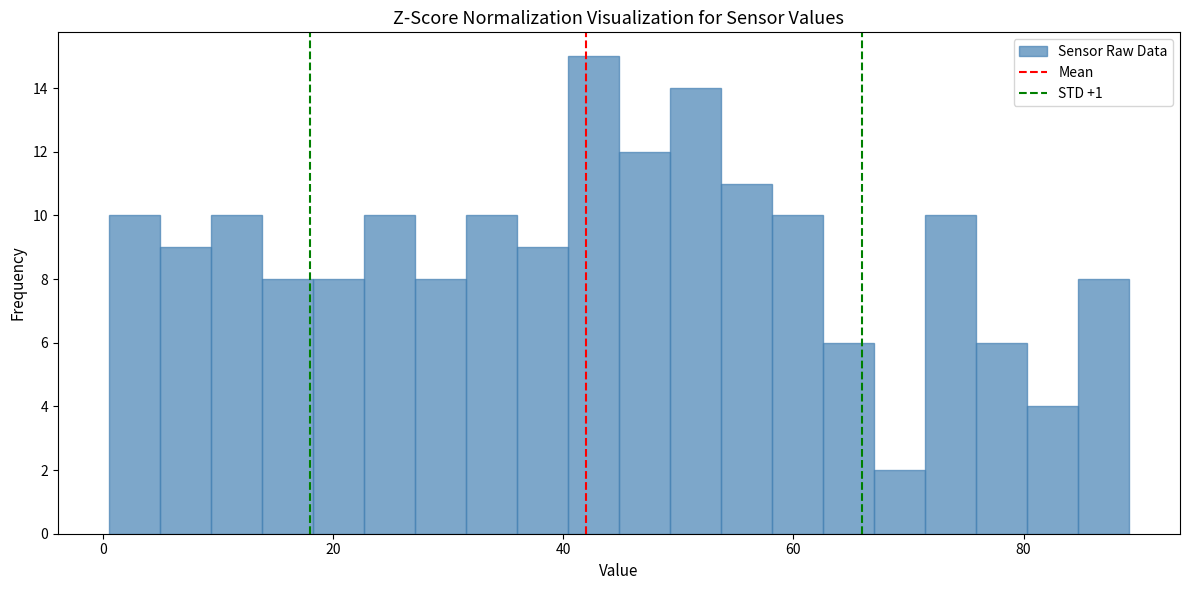

Around what value on the x-axis is the tallest bar? Give the approximate position of its centre, as read against the axis.

42